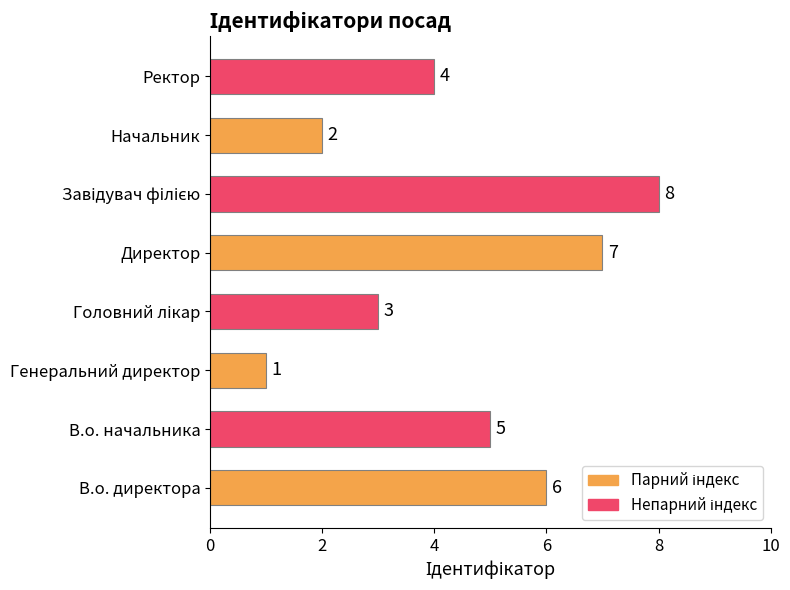

What is the sum of all values?

36